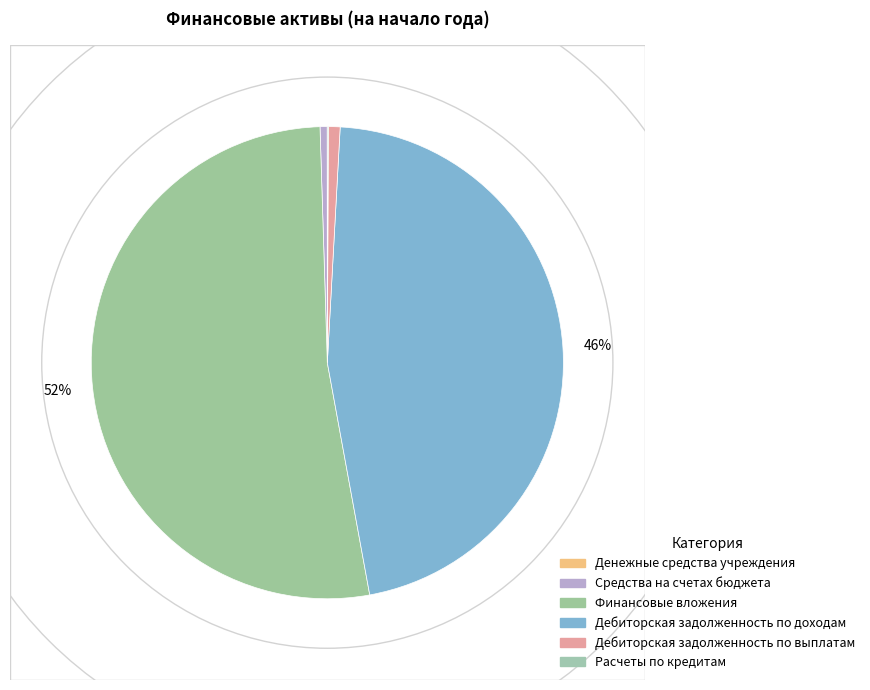

Which slice represents more than half of the pie?

Финансовые вложения